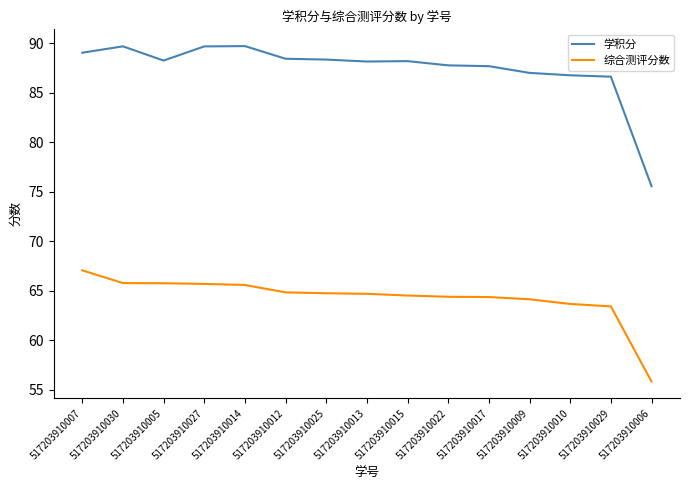

True or false: 综合测评分数 and 学积分 cross at least once.

False